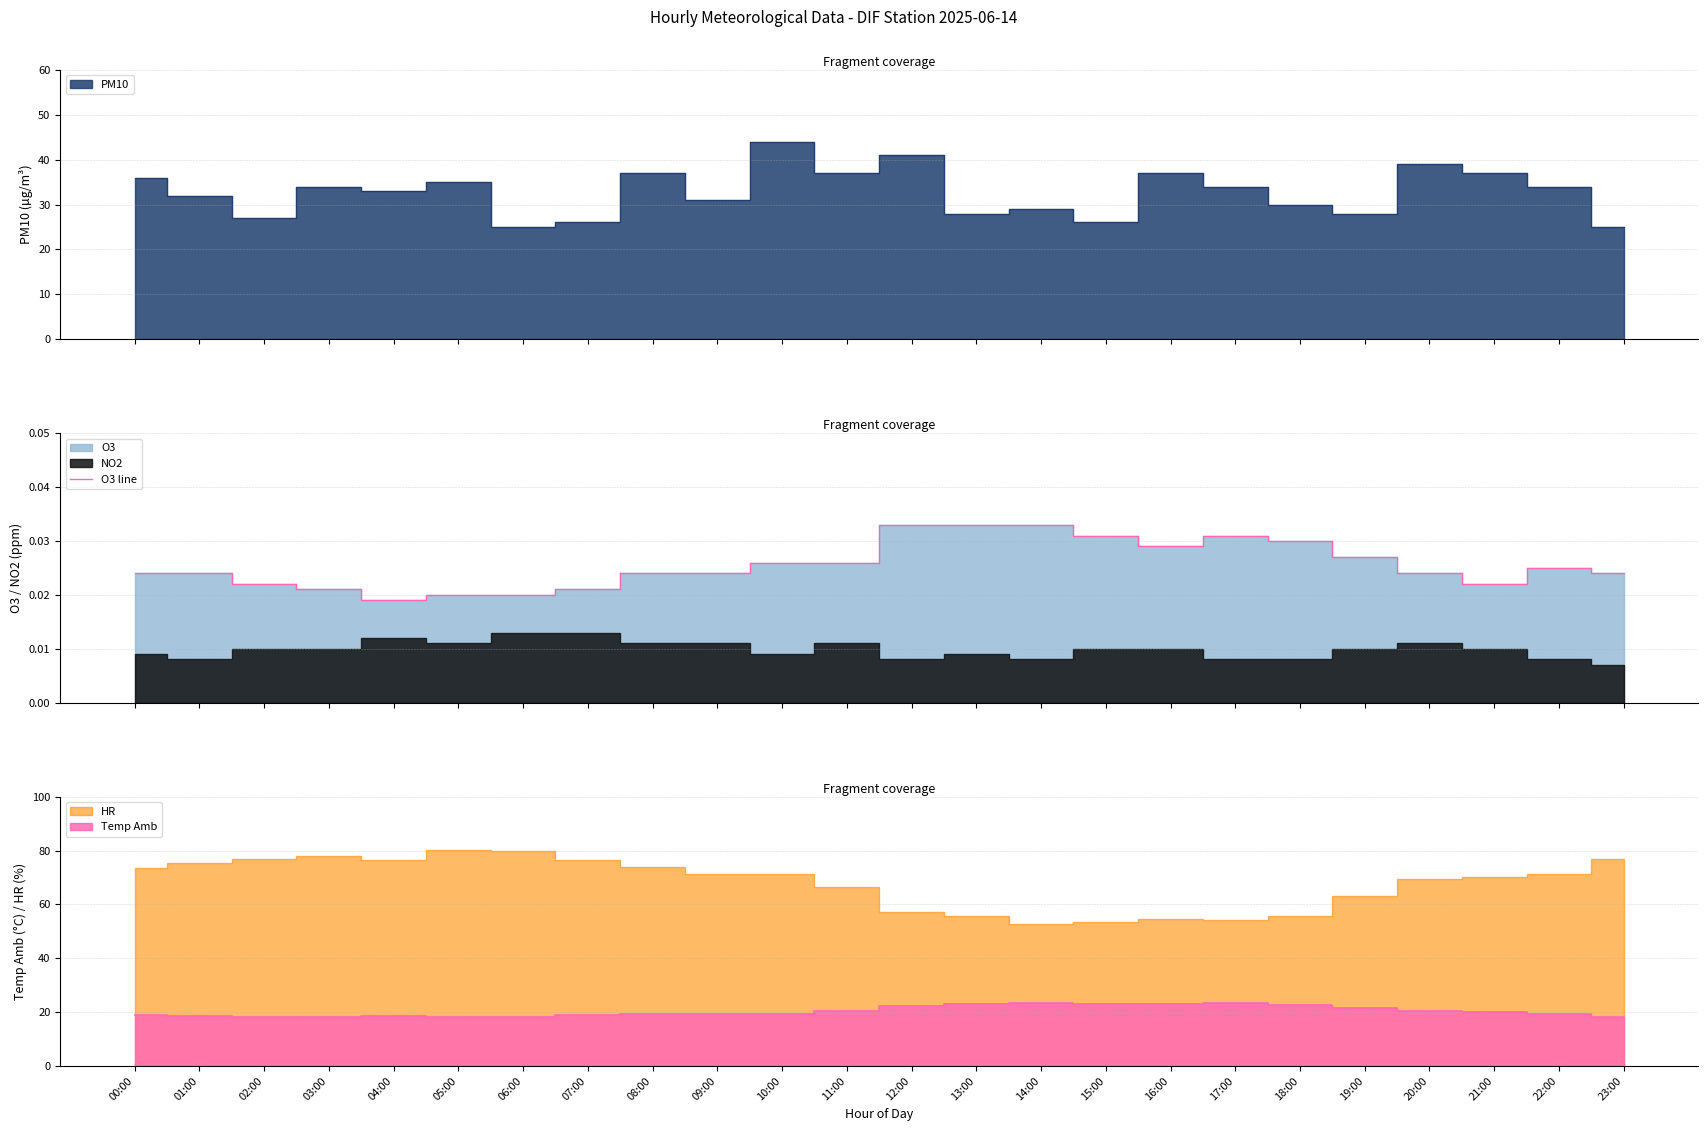

List the labels in order of value, smallest first.

04:00, 05:00, 06:00, 03:00, 07:00, 02:00, 21:00, 00:00, 01:00, 08:00, 09:00, 20:00, 23:00, 22:00, 10:00, 11:00, 19:00, 16:00, 18:00, 15:00, 17:00, 12:00, 13:00, 14:00